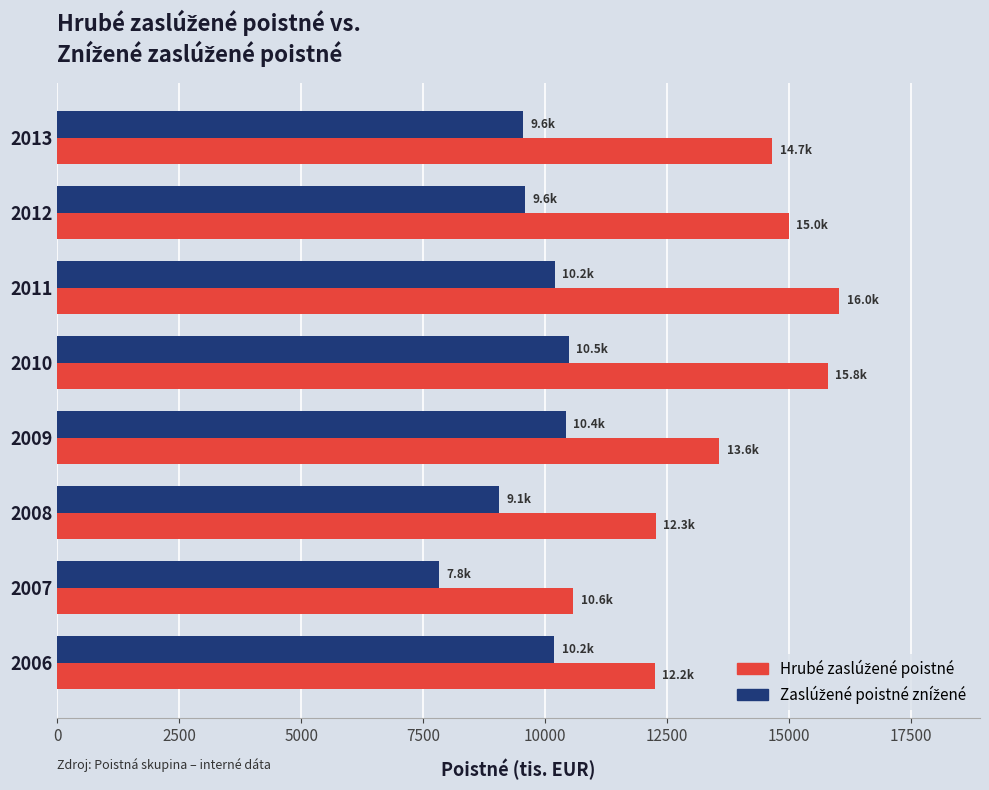

At which category does the chart reach its peak across all series?

2011